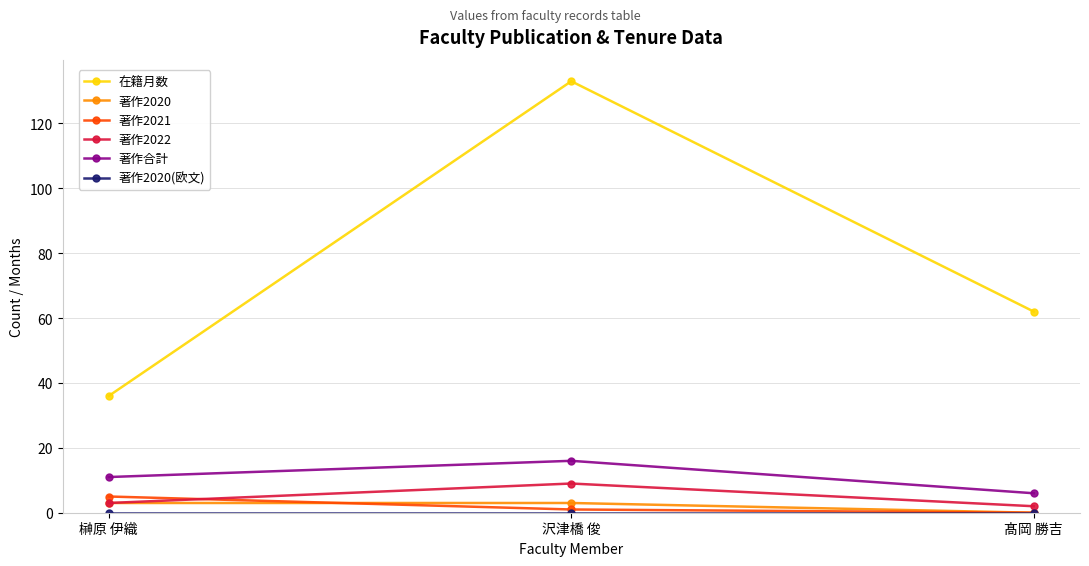

The 著作2021 series shows 0 at 髙岡 勝吉. True or false?

True